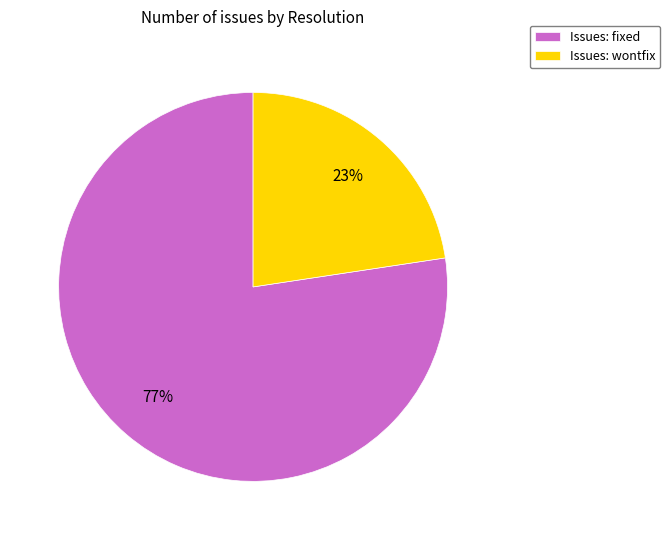

Is there a majority slice in this chart?

Yes